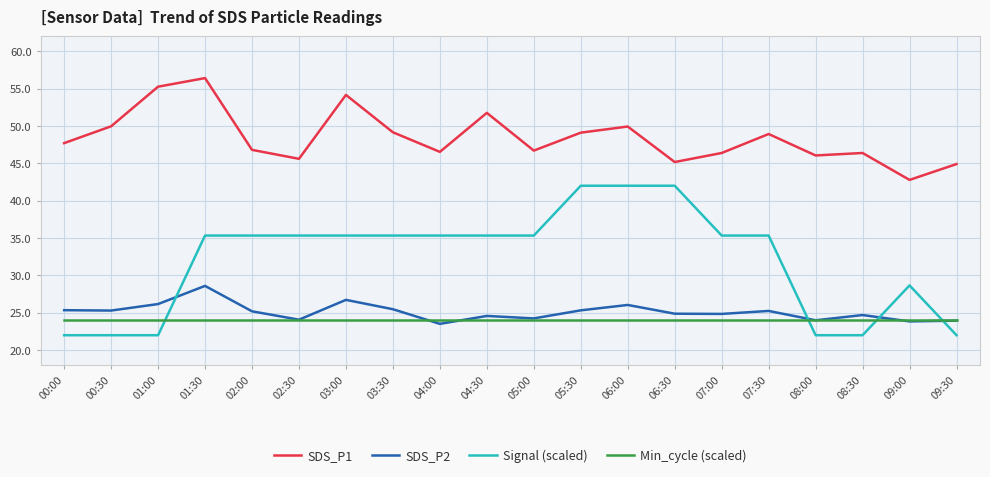

What position from the right is 03:00?

14